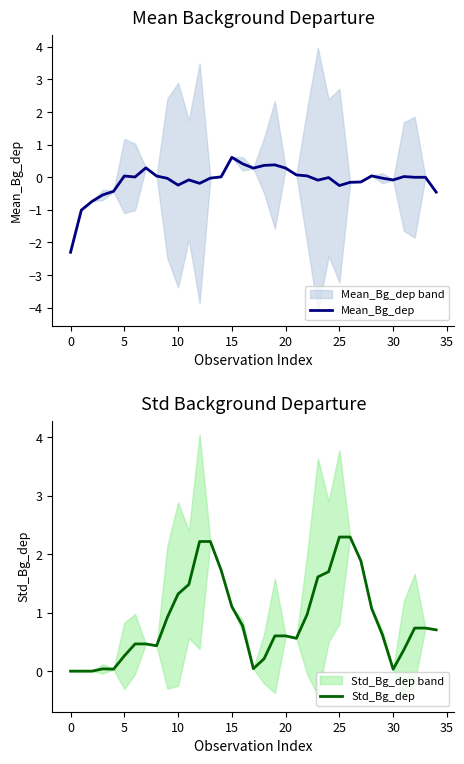

What is the smallest value displayed?

-2.3